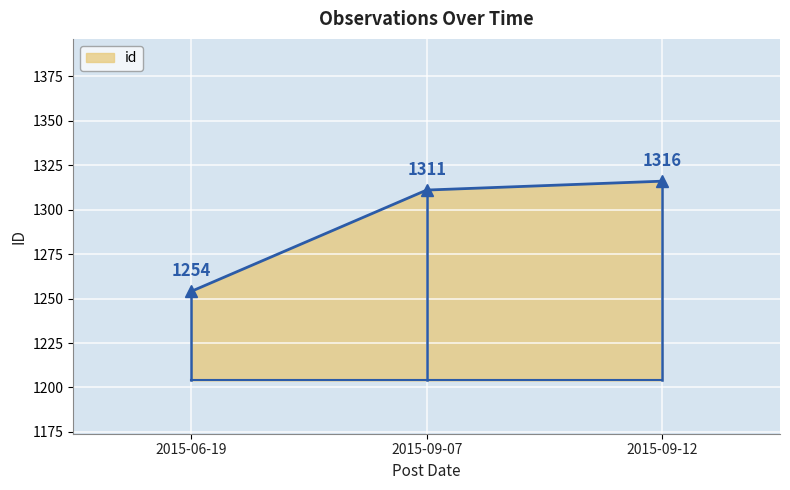

What position from the right is 2015-06-19?

3